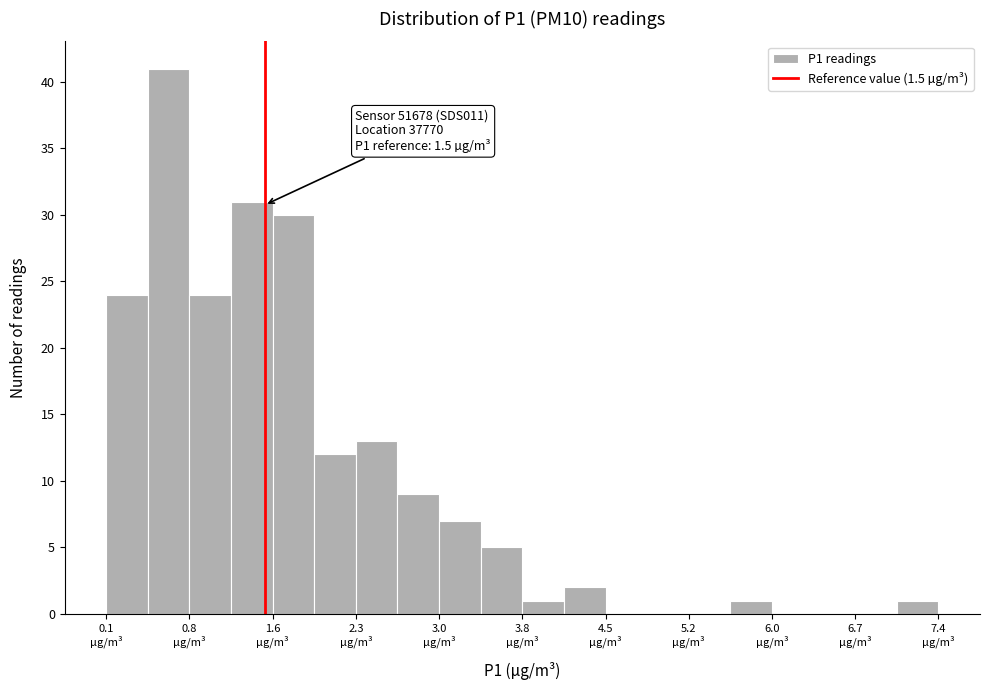

Read against the x-axis, roughly where is the centre of the tallest bar?

0.7